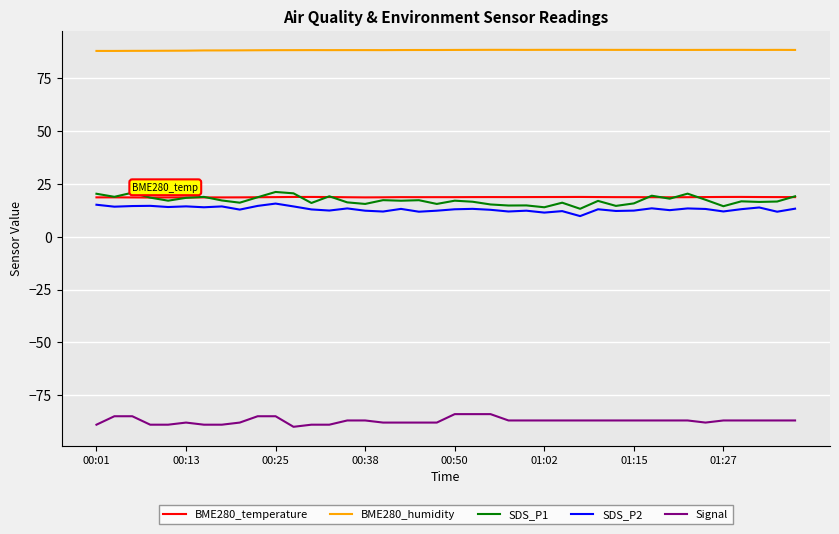

Which series has the largest total across all categories?

BME280_humidity